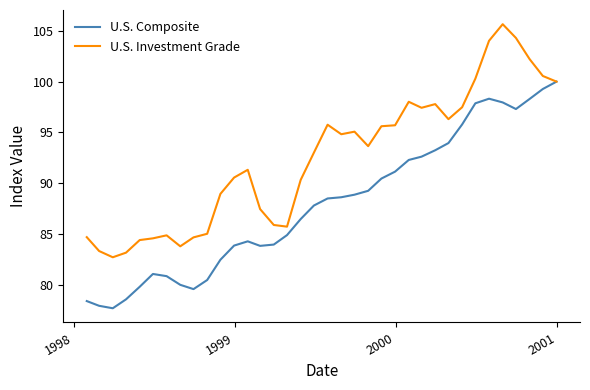

What is the difference between the second highest and minimum values in the U.S. Composite series?

21.6